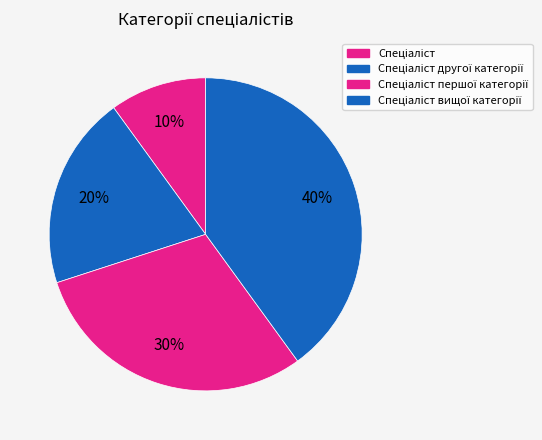

How many segments does this pie chart have?

4